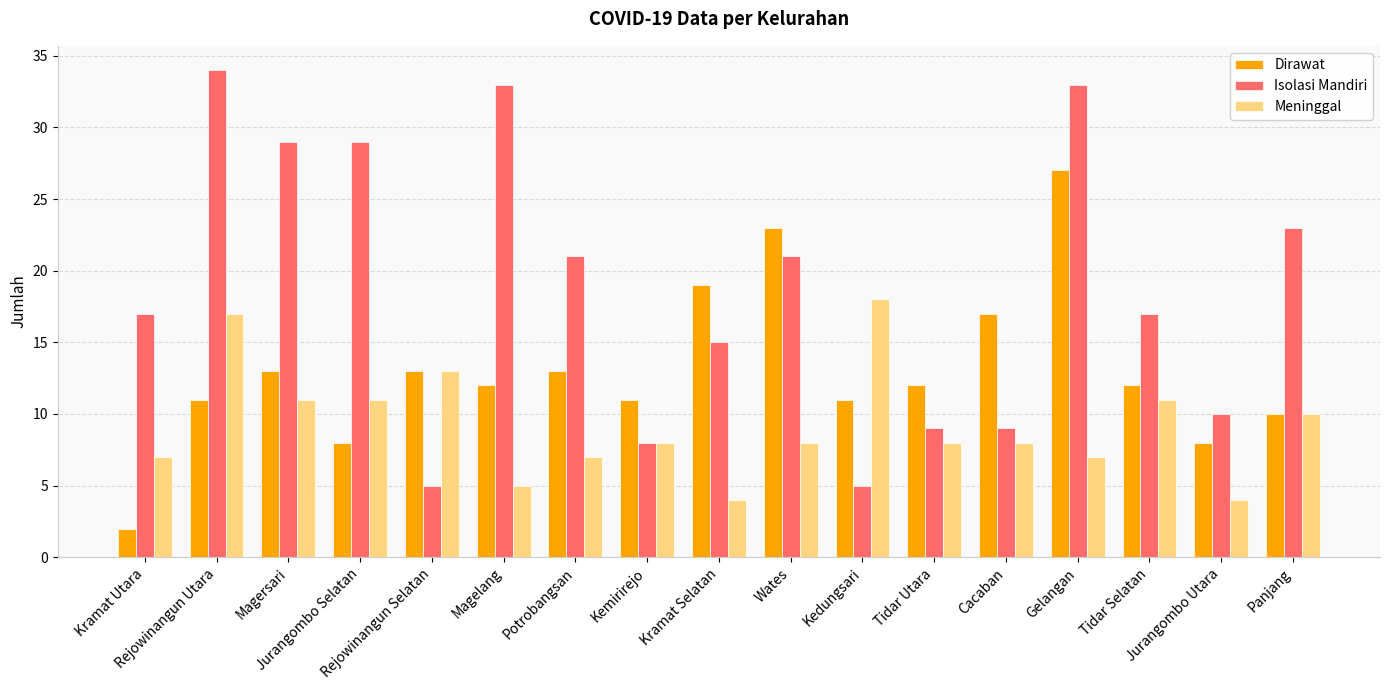

What is the difference between the Dirawat values at Panjang and Magelang?

2